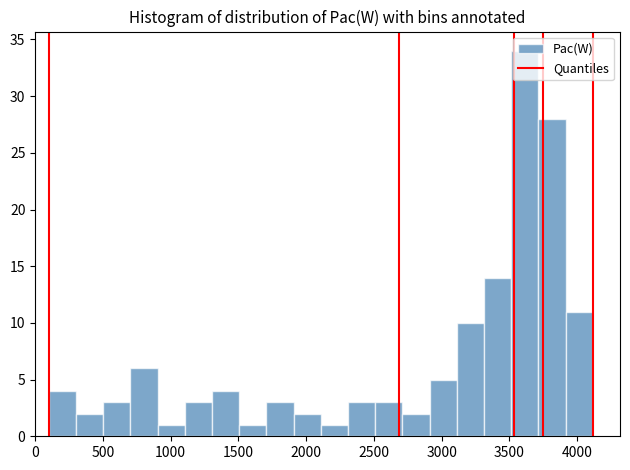

Reading left to right, transcribe this chart: for each bar, give the range it covers on the x-axis and its height. Neither the bar edges nor the heights are printed on the chart, so give them approximately, as read against the axes.

100 to 300: 4
300 to 500: 2
500 to 700: 3
700 to 900: 6
900 to 1100: 1
1100 to 1300: 3
1300 to 1500: 4
1500 to 1700: 1
1700 to 1900: 3
1900 to 2100: 2
2100 to 2300: 1
2300 to 2500: 3
2500 to 2700: 3
2700 to 2900: 2
2900 to 3100: 5
3100 to 3300: 10
3300 to 3500: 14
3500 to 3700: 34
3700 to 3900: 28
3900 to 4100: 11